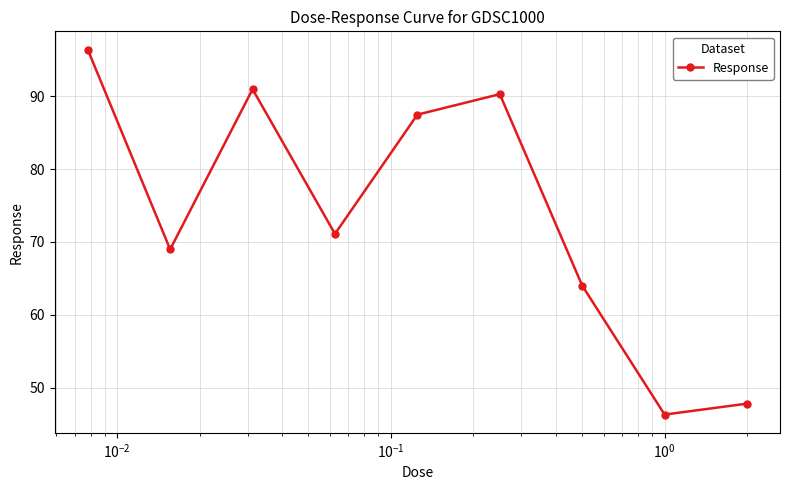

What is the difference between the maximum and minimum values?

50.1